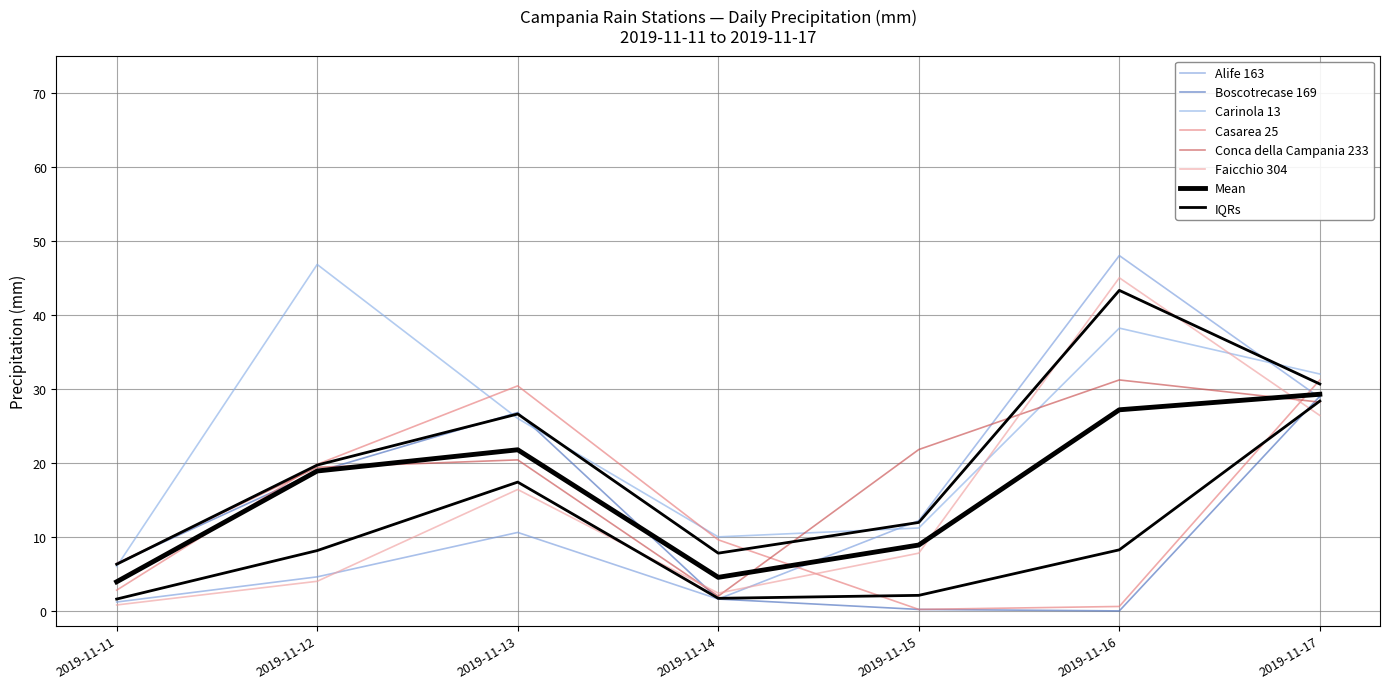

Which series has the largest range (max minus min)?

Alife 163